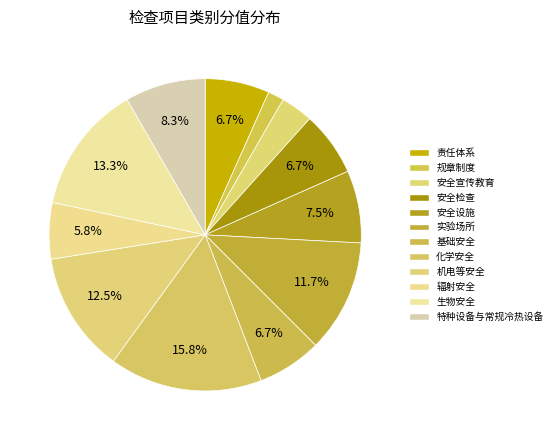

Count the number of slices in the pie.

12